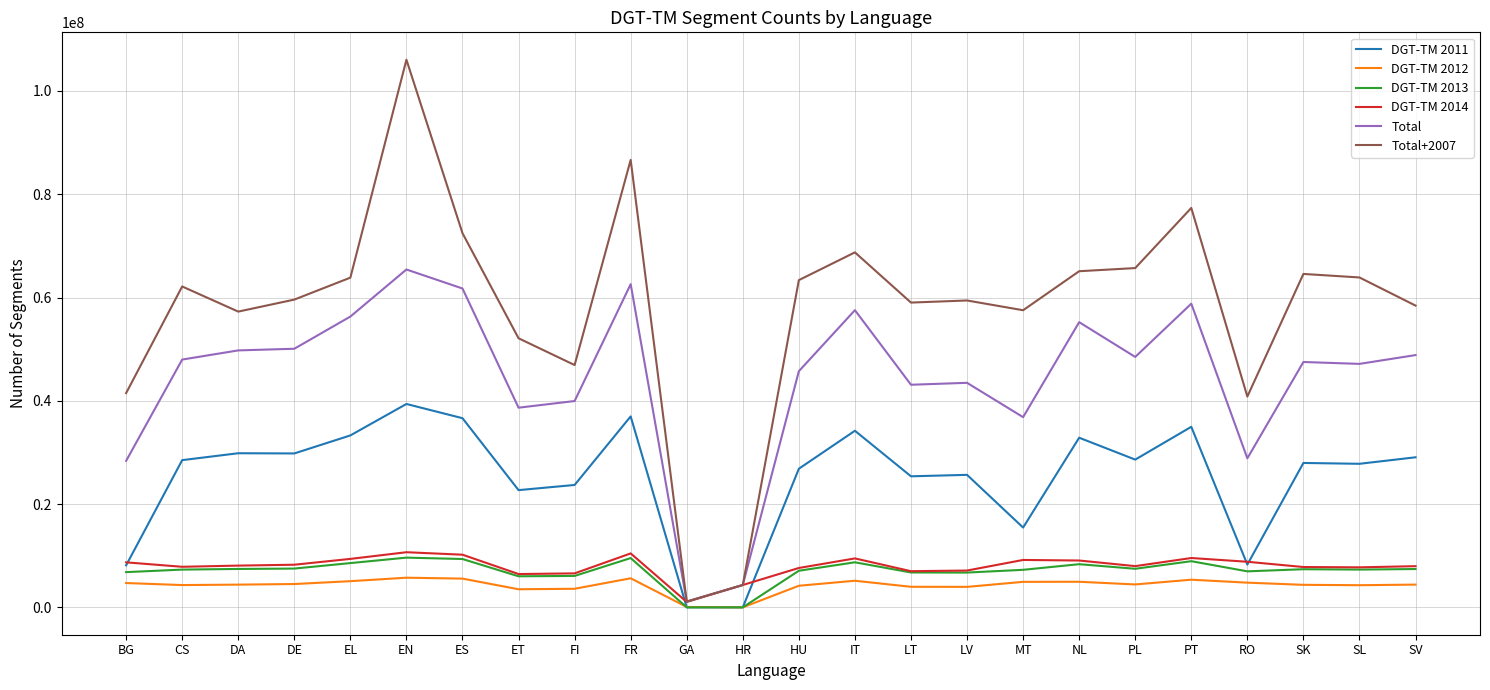

What are all the series names shown in the legend?

DGT-TM 2011, DGT-TM 2012, DGT-TM 2013, DGT-TM 2014, Total, Total+2007